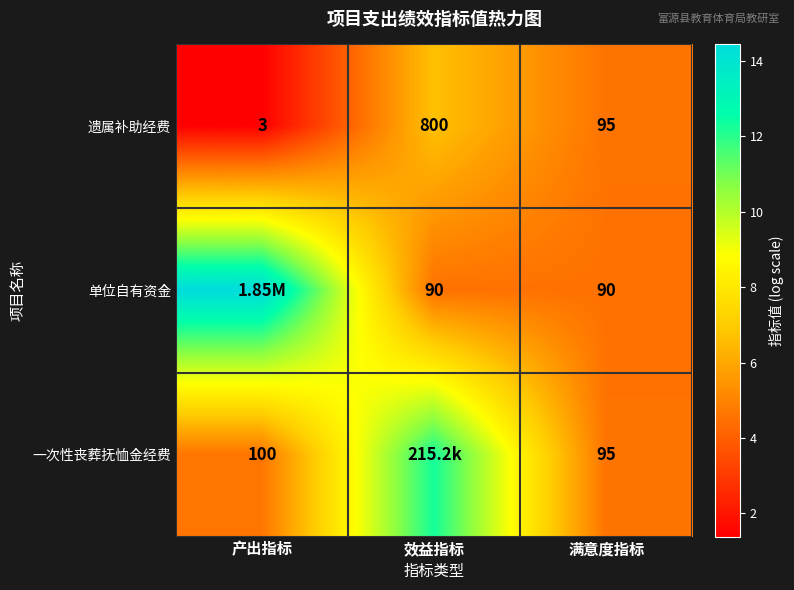

Is the value of 一次性丧葬抚恤金经费 at 产出指标 greater than the value of 单位自有资金 at 满意度指标?

Yes